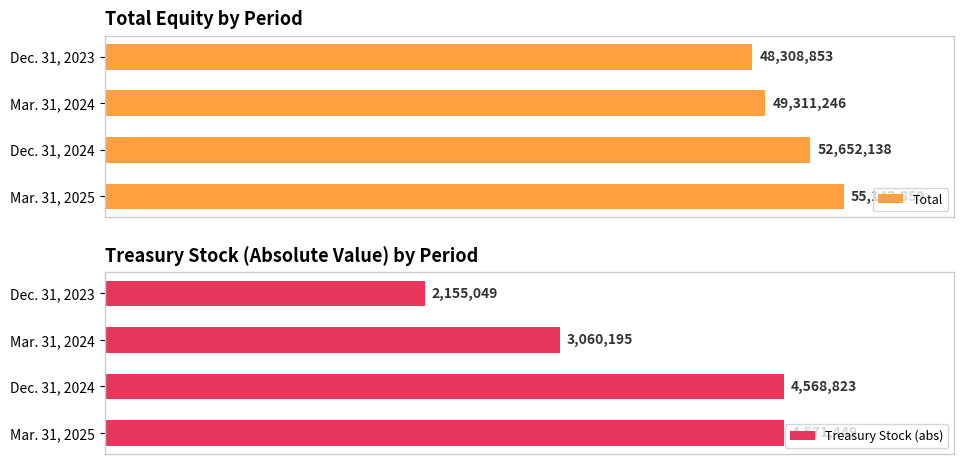

Reading right to left, extract all data points from this chart.

Total: 55142859	52652138	49311246	48308853
Treasury Stock (abs): 4571449	4568823	3060195	2155049